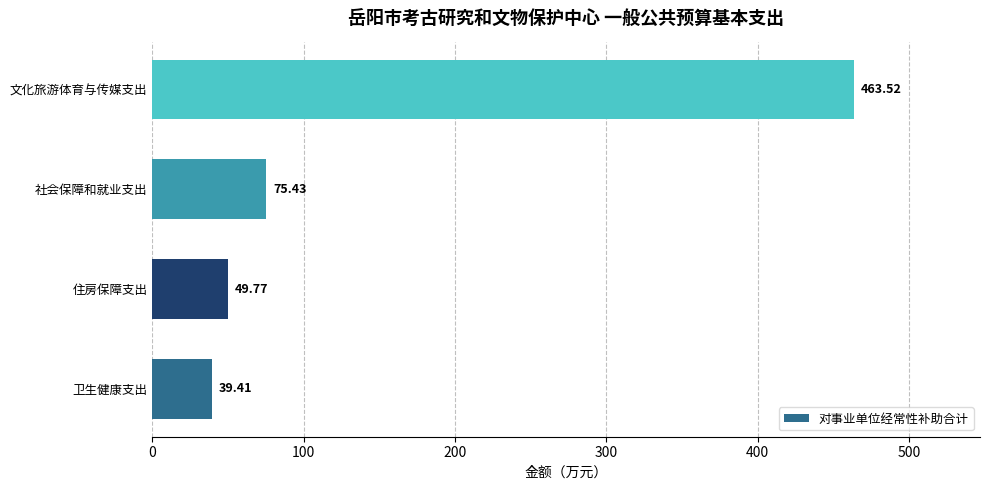

How many data points does each series have?

4